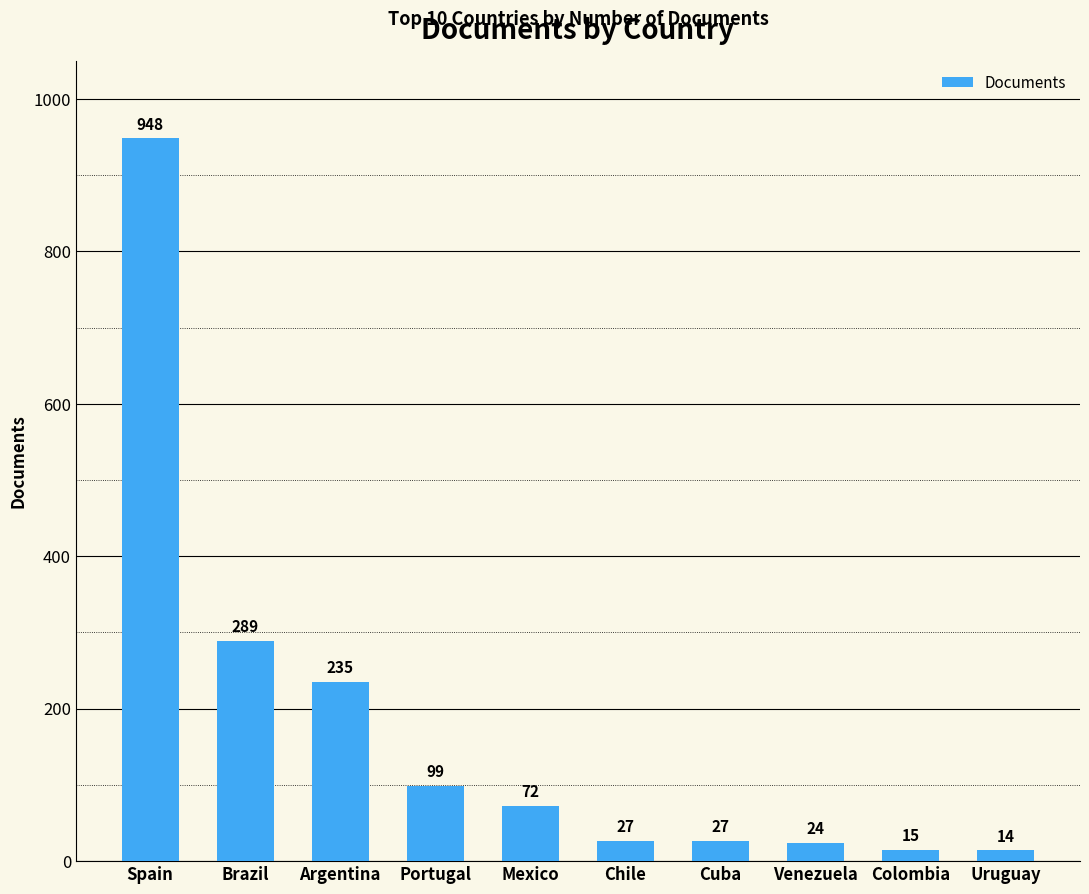

Reading right to left, transcribe all the data shown in this chart.

Uruguay=14	Colombia=15	Venezuela=24	Cuba=27	Chile=27	Mexico=72	Portugal=99	Argentina=235	Brazil=289	Spain=948